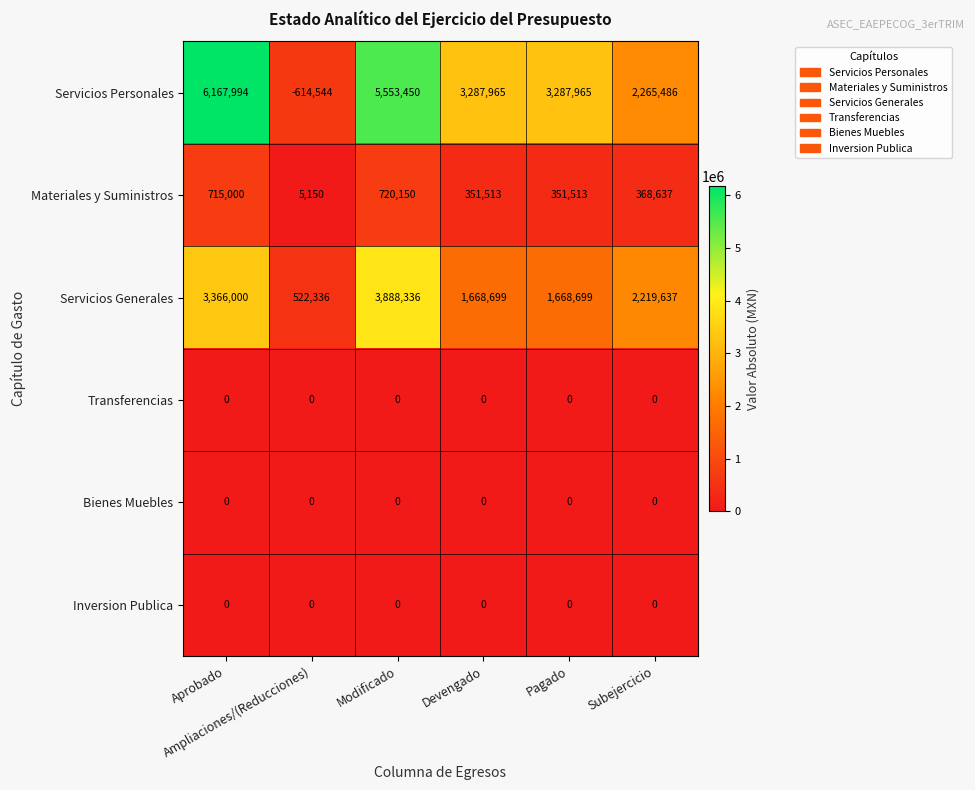

Count the Servicios Generales values in the range 1668699 to 3366000.

4